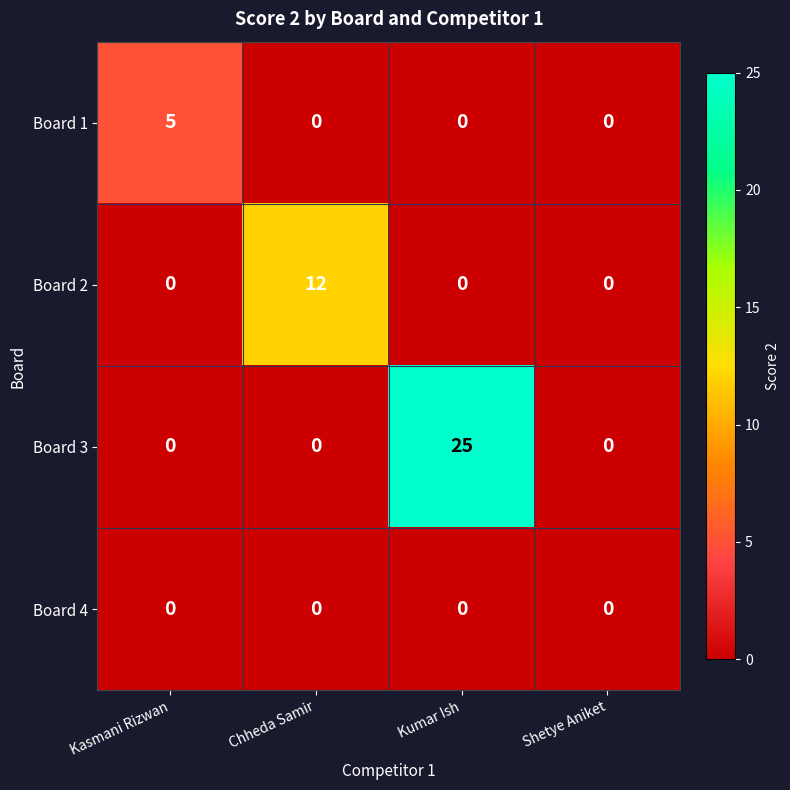

What is the difference between the highest and lowest values at Kasmani Rizwan?

5